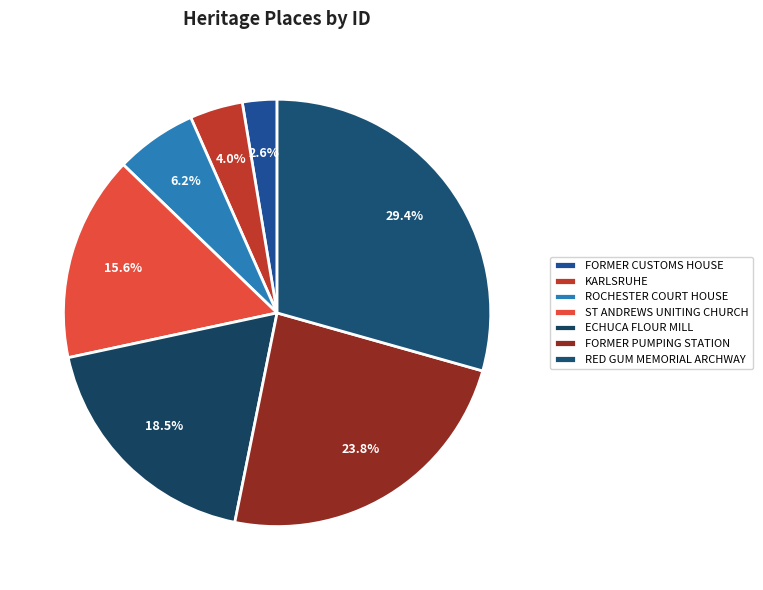

Combined, what portion of the pie is ECHUCA FLOUR MILL and KARLSRUHE?

22.5%